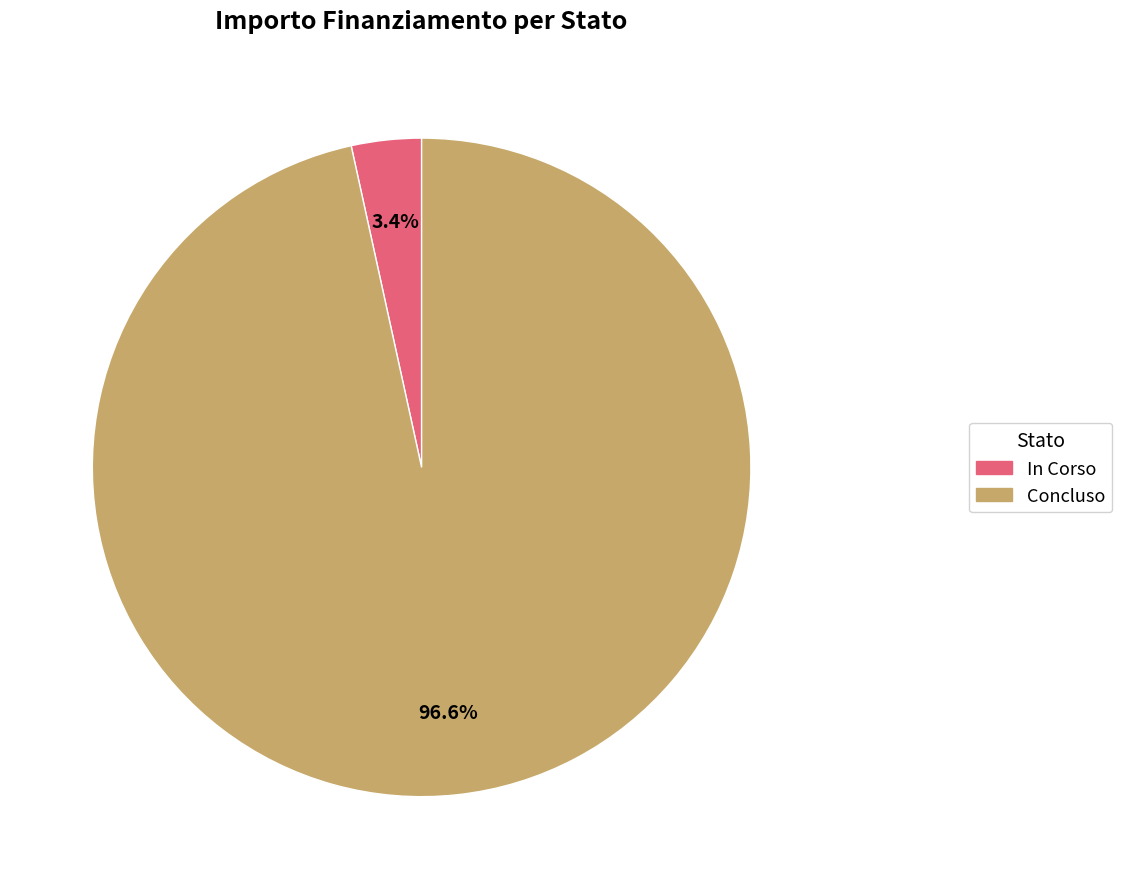

Is there any slice that represents more than half of the pie?

Yes